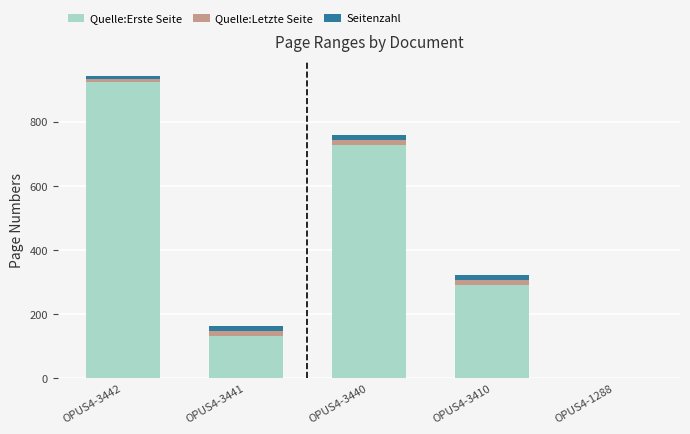

Reading left to right, what are the values for Quelle:Erste Seite?

OPUS4-3442=925	OPUS4-3441=131	OPUS4-3440=727	OPUS4-3410=291	OPUS4-1288=0